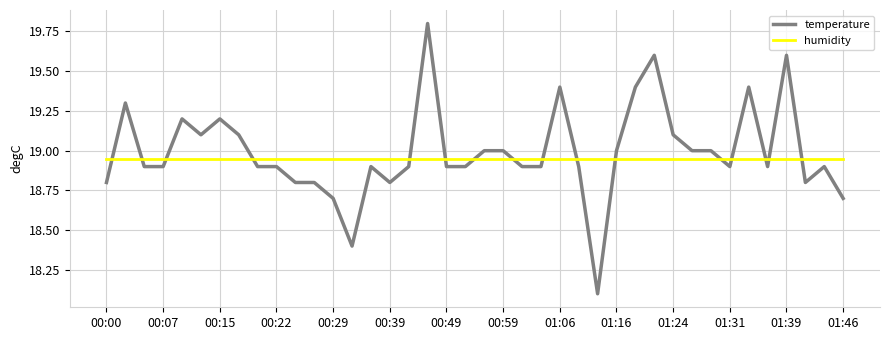

How many intersections are there between temperature and humidity?

16